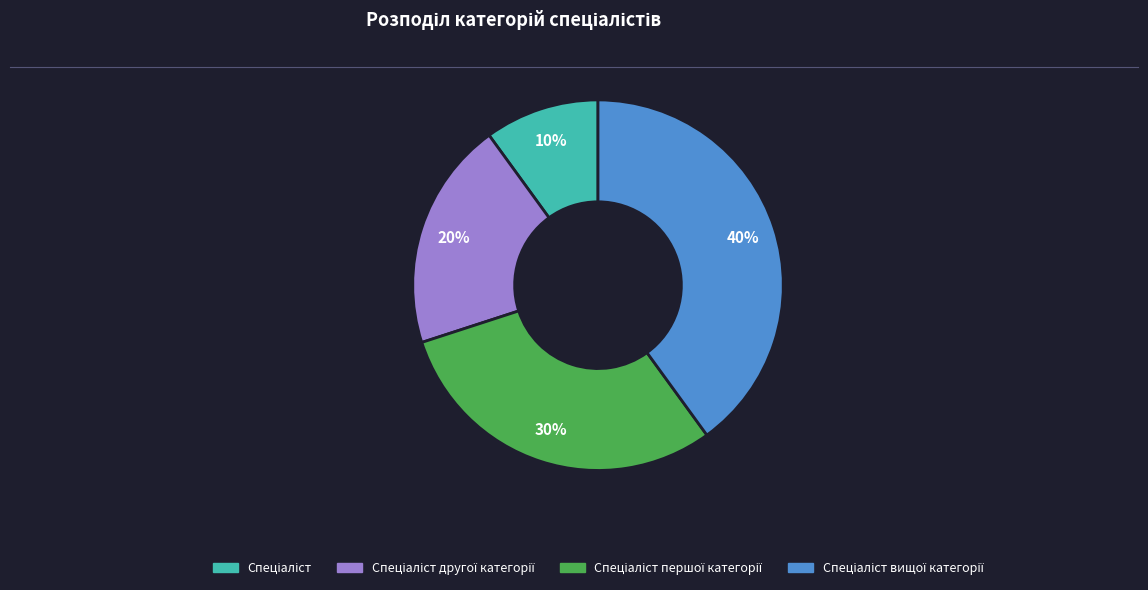

To the nearest percent, what is the average slice percentage?

25%